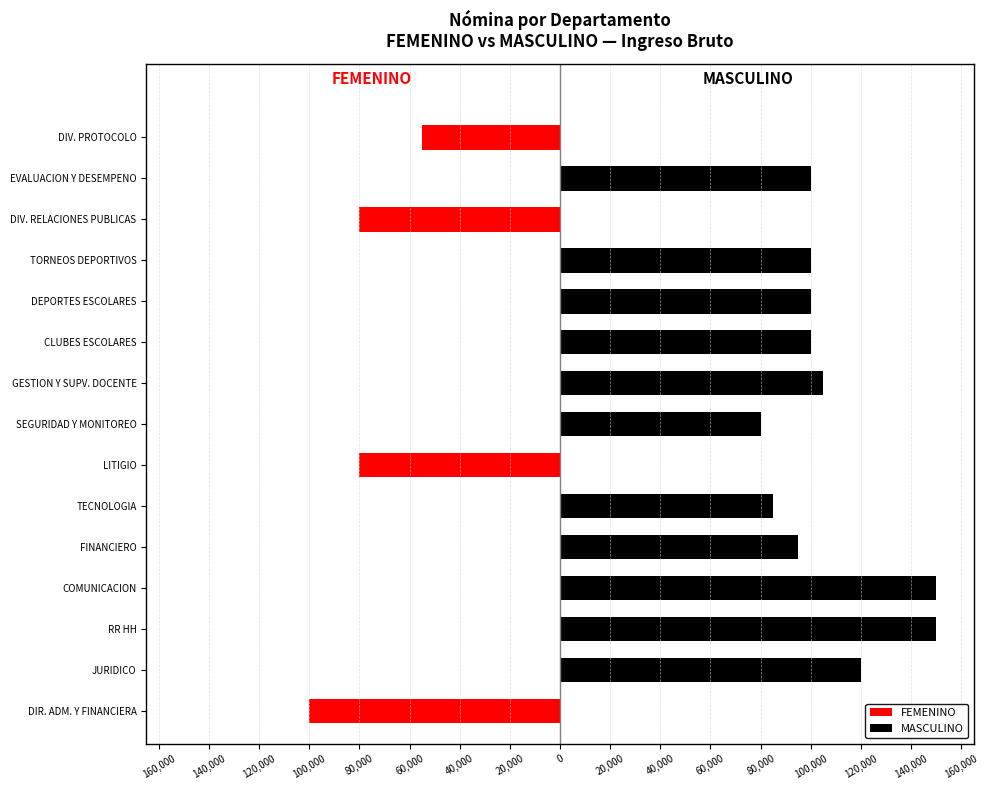

Reading left to right, what are all the values shown in this chart?

FEMENINO: -100000	0	0	0	0	0	-80000	0	0	0	0	0	-80000	0	-55000
MASCULINO: 0	120000	150000	150000	95000	85000	0	80000	105000	100000	100000	100000	0	100000	0